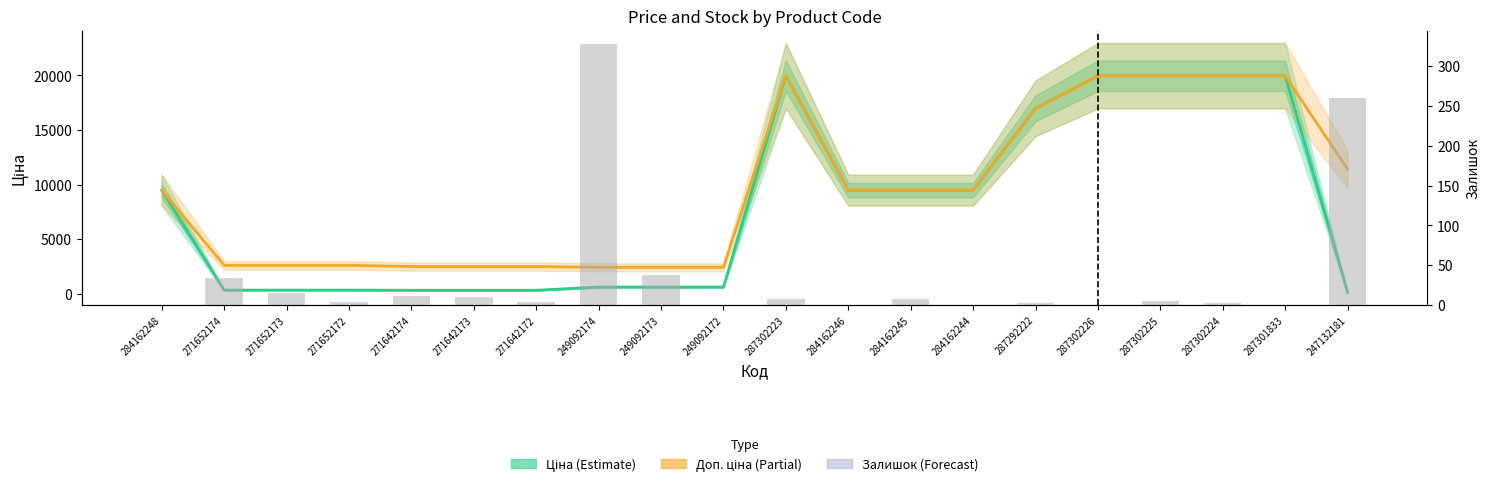

Which series changed the most between 271652173 and 287302225?

Ціна